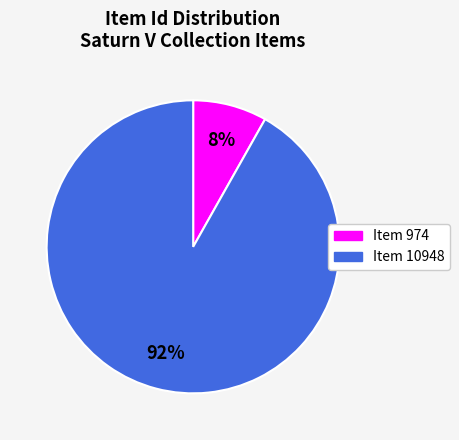

Do Item 974 and Item 10948 together represent more than half of the pie?

Yes